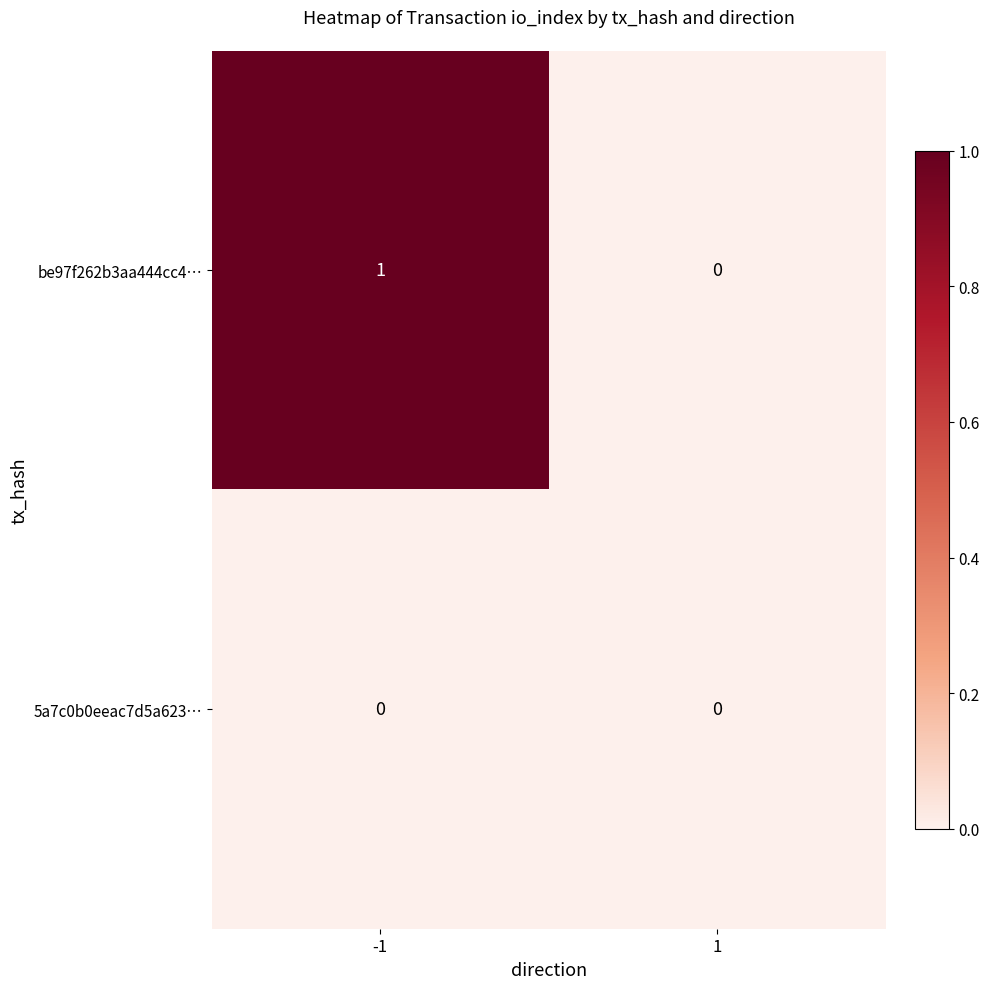

Reading right to left, extract all data points from this chart.

be97f262b3aa444cc4…: 1=0	-1=1
5a7c0b0eeac7d5a623…: 1=0	-1=0